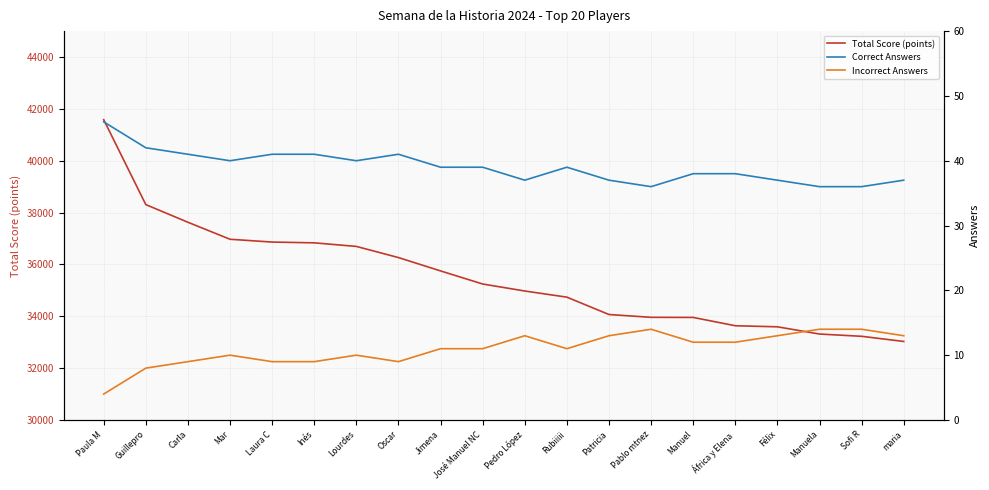

How many lines are shown in the chart?

3